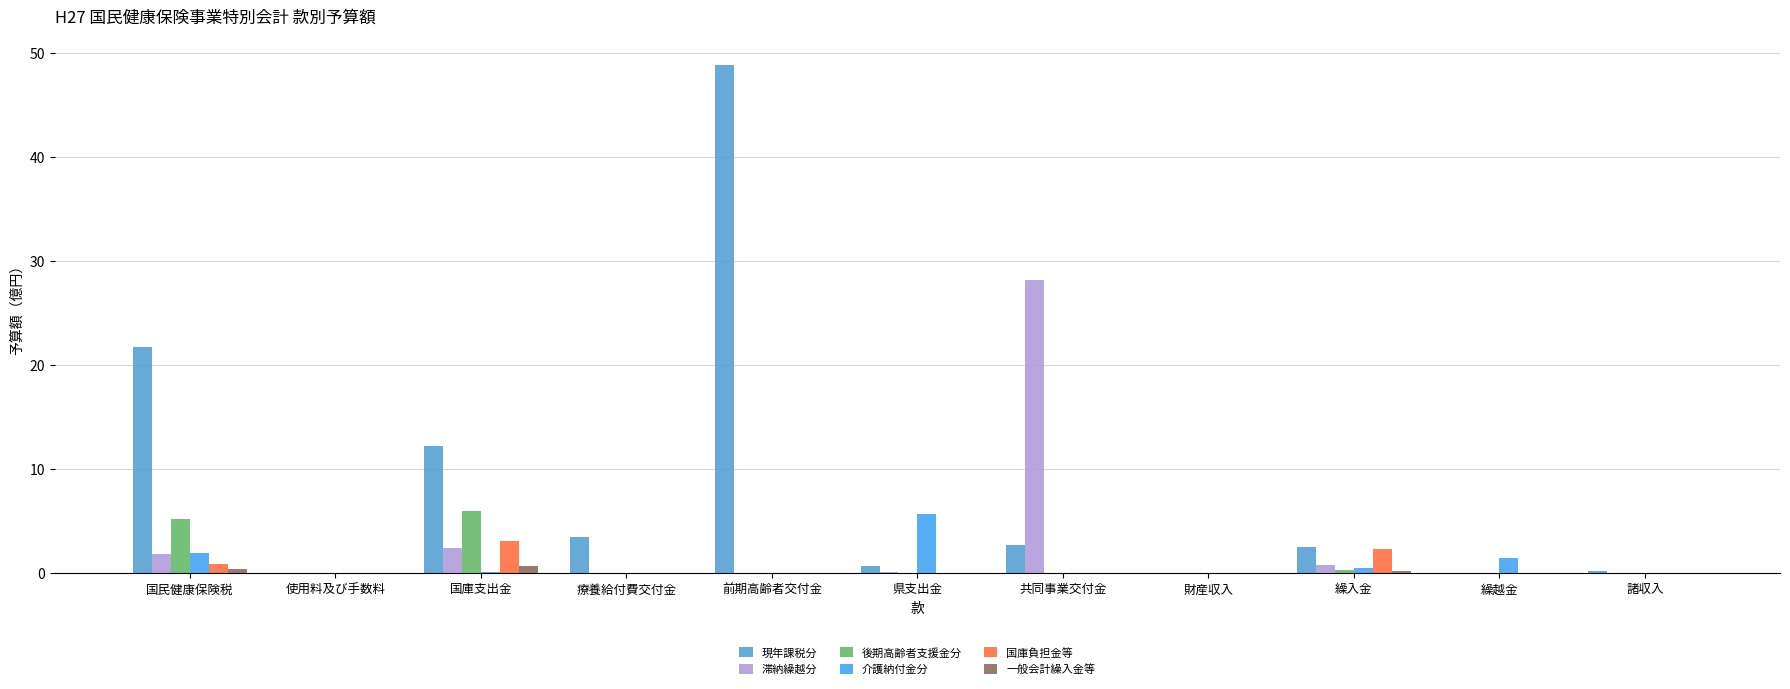

Are the bars horizontal?

No